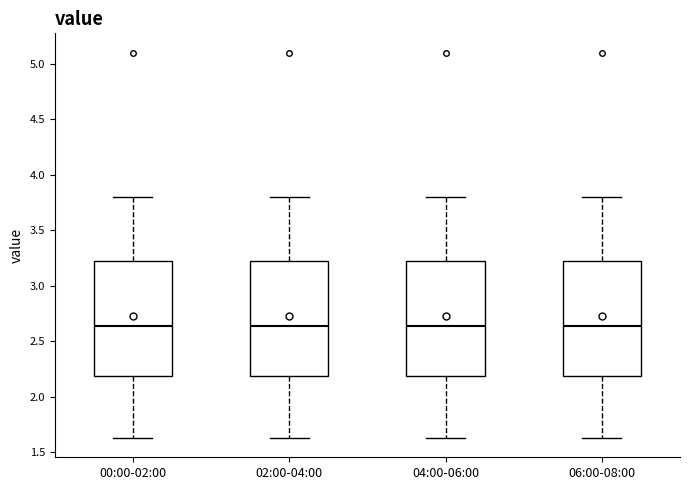

Reading left to right, transcribe this box plot: for each box, give where its median line is, the range the box spans, and where its two whiskers end, as read against the y-axis. The values are not printed on the chart, so give them approximately, as read against the axis.

00:00-02:00: median 2.65, box 2.20 to 3.25, whiskers 1.65 to 3.80
02:00-04:00: median 2.65, box 2.20 to 3.25, whiskers 1.65 to 3.80
04:00-06:00: median 2.65, box 2.20 to 3.25, whiskers 1.65 to 3.80
06:00-08:00: median 2.65, box 2.20 to 3.25, whiskers 1.65 to 3.80